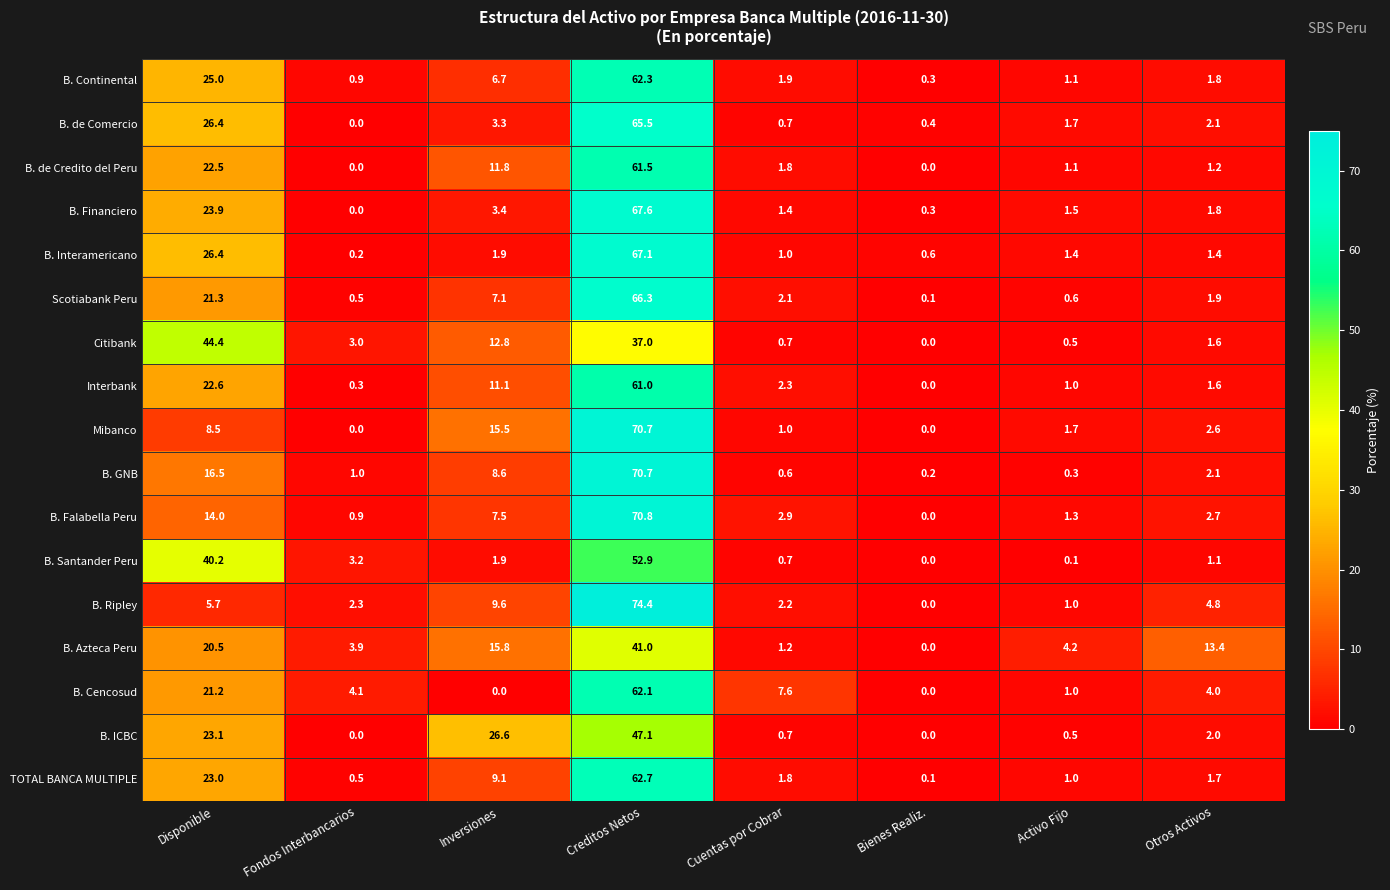

At which category is the sum across all series the highest?

Creditos Netos